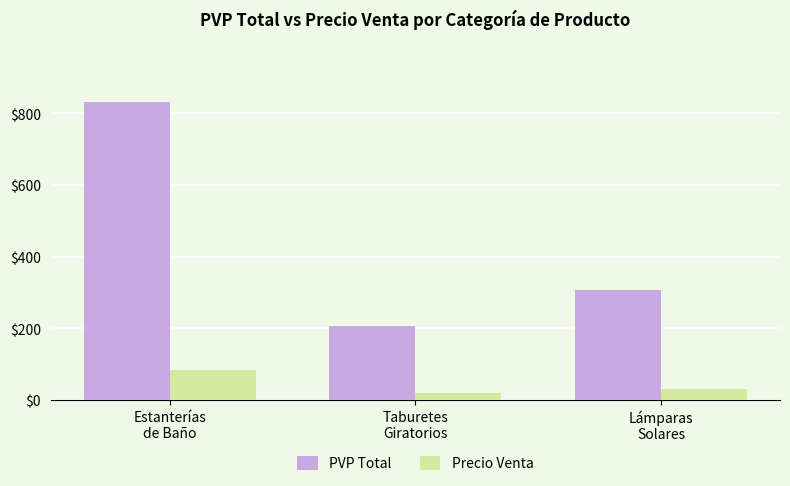

What is the total value across all series at Taburetes
Giratorios?

229.1